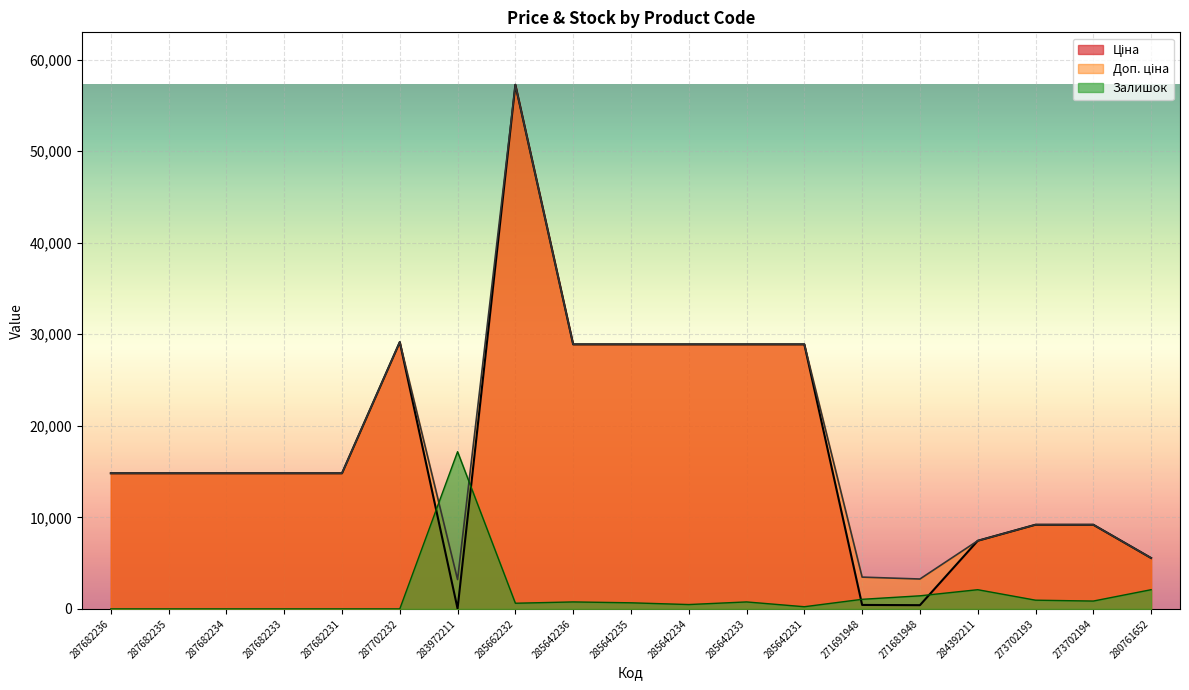

What is the difference between the maximum and minimum values in the Доп. ціна series?

54053.0